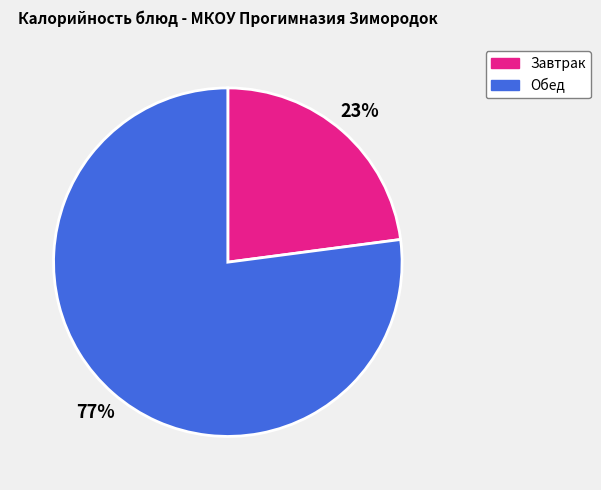

To the nearest percent, what percentage of the pie is Обед?

77%